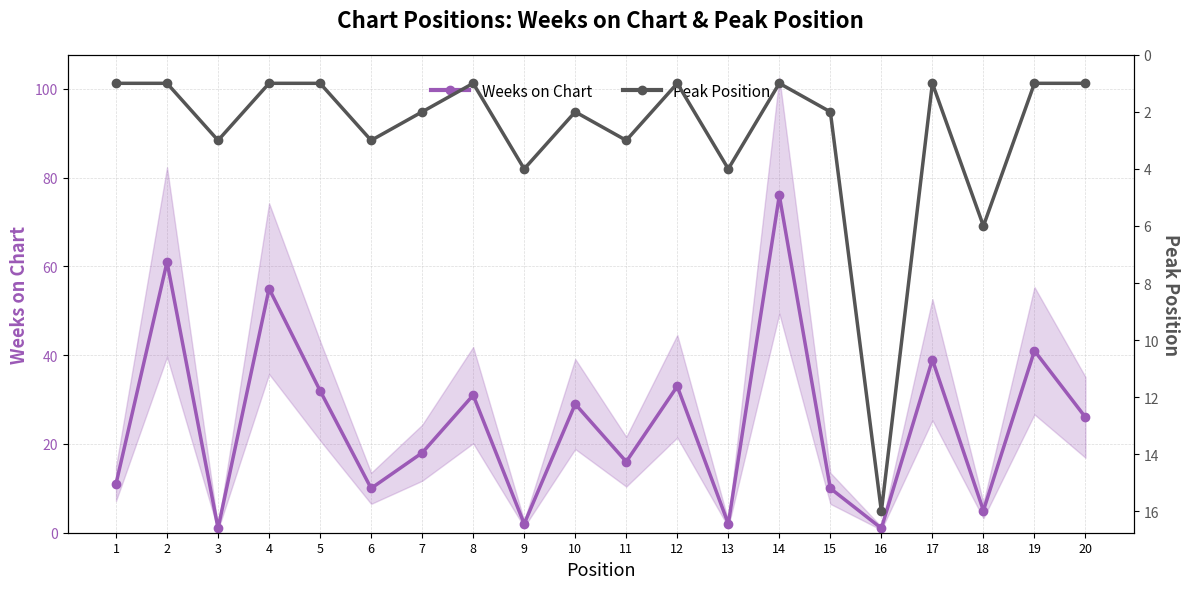

How many categories are shown in the chart?

20